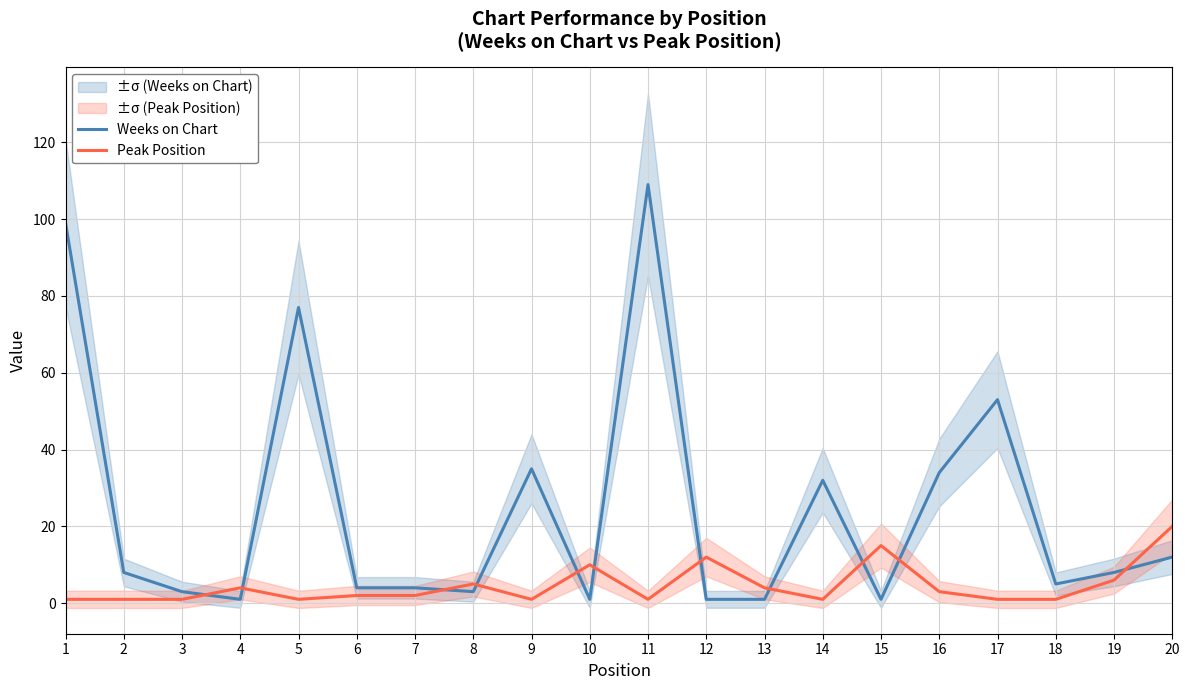

Reading left to right, list all the values displayed in this chart.

Weeks on Chart: 1=99	2=8	3=3	4=1	5=77	6=4	7=4	8=3	9=35	10=1	11=109	12=1	13=1	14=32	15=1	16=34	17=53	18=5	19=8	20=12
Peak Position: 1=1	2=1	3=1	4=4	5=1	6=2	7=2	8=5	9=1	10=10	11=1	12=12	13=4	14=1	15=15	16=3	17=1	18=1	19=6	20=20